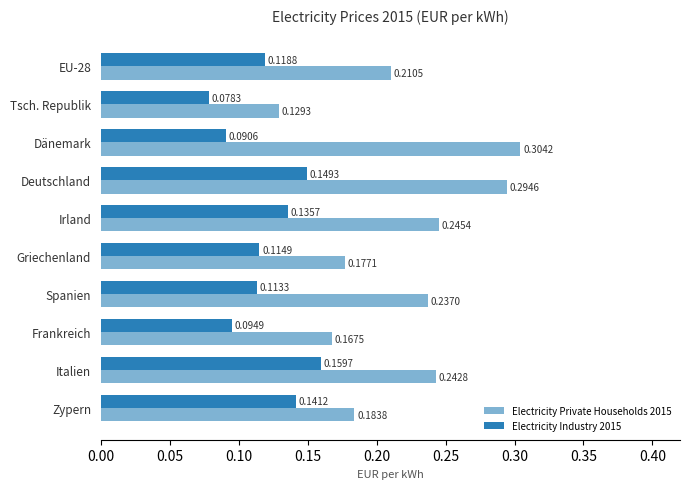

Between Dänemark and Italien, which series saw the biggest shift?

Electricity Industry 2015